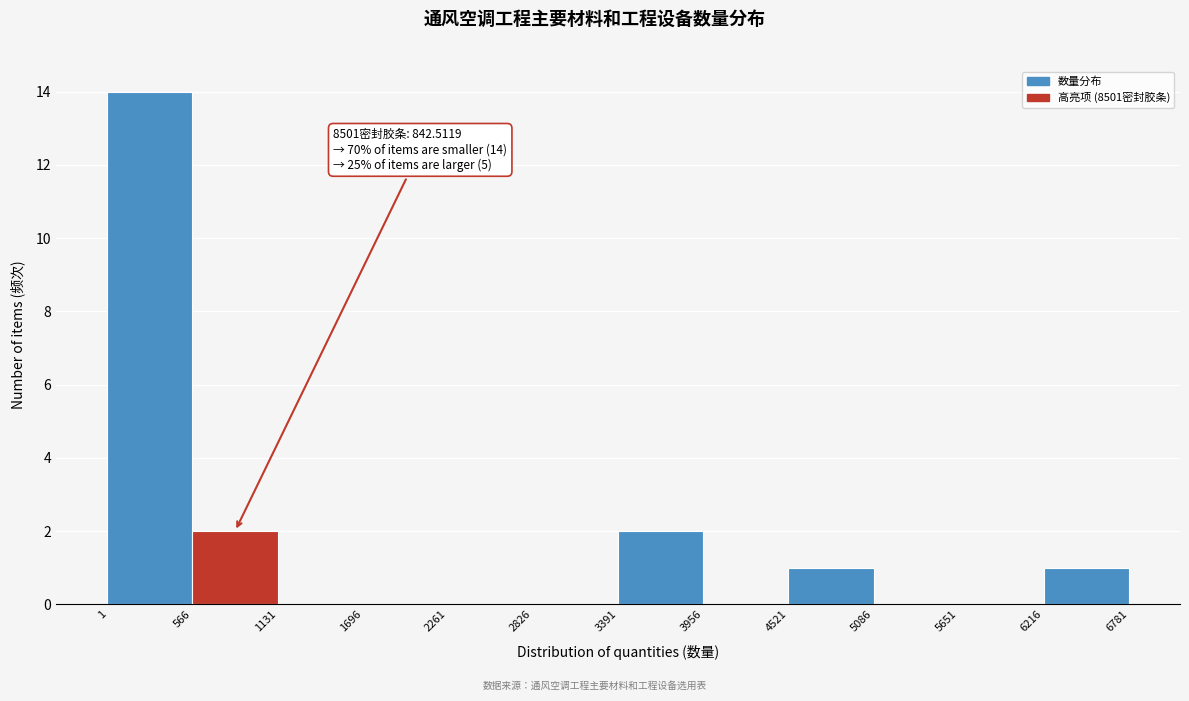

Over which range of the x-axis is the bar tallest?

1 to 566